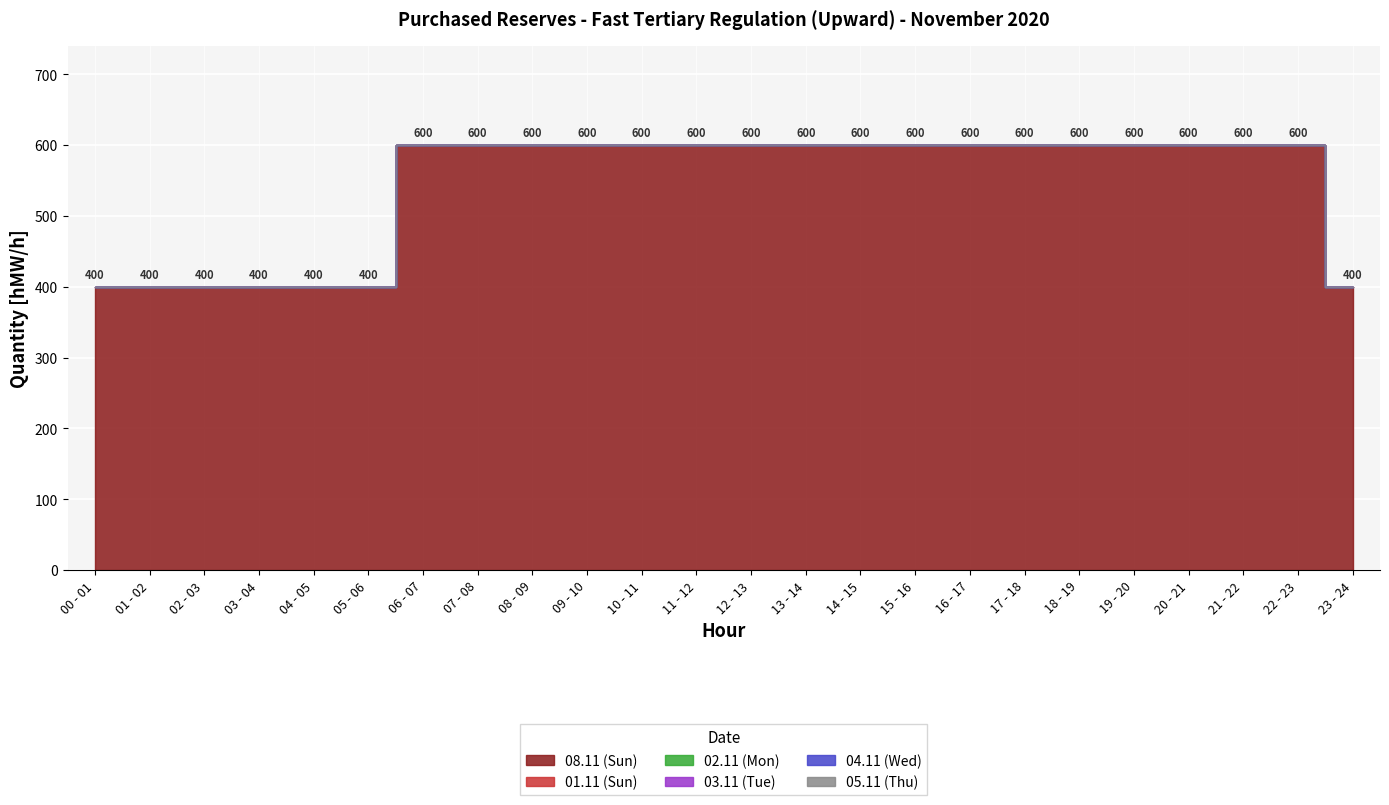

True or false: 05.11 (Thu) and 02.11 (Mon) intersect in this chart.

False